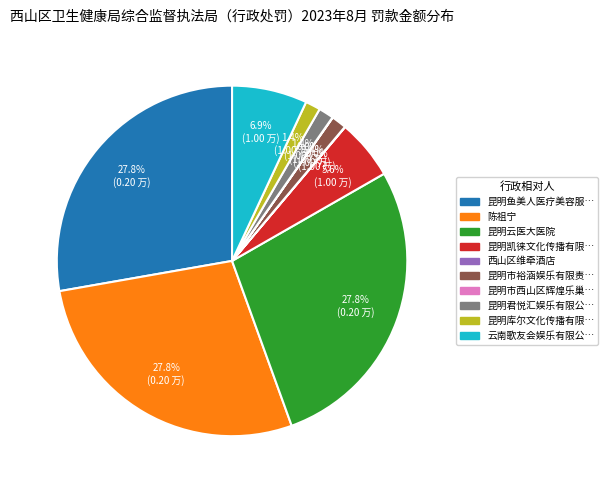

Is there a majority slice in this chart?

No